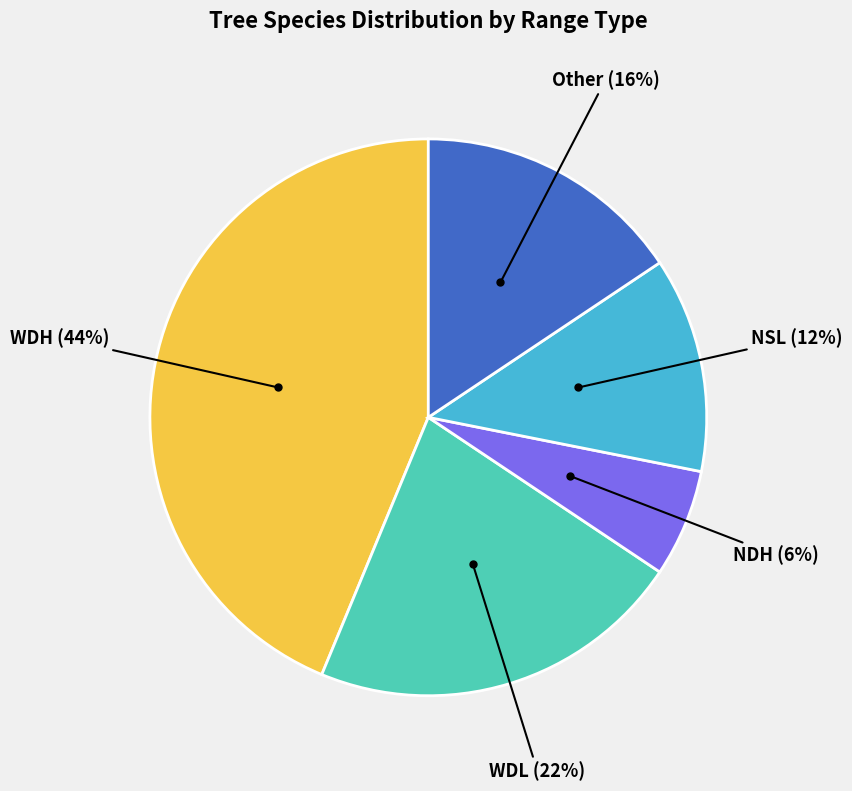

Is there any slice that represents more than half of the pie?

No